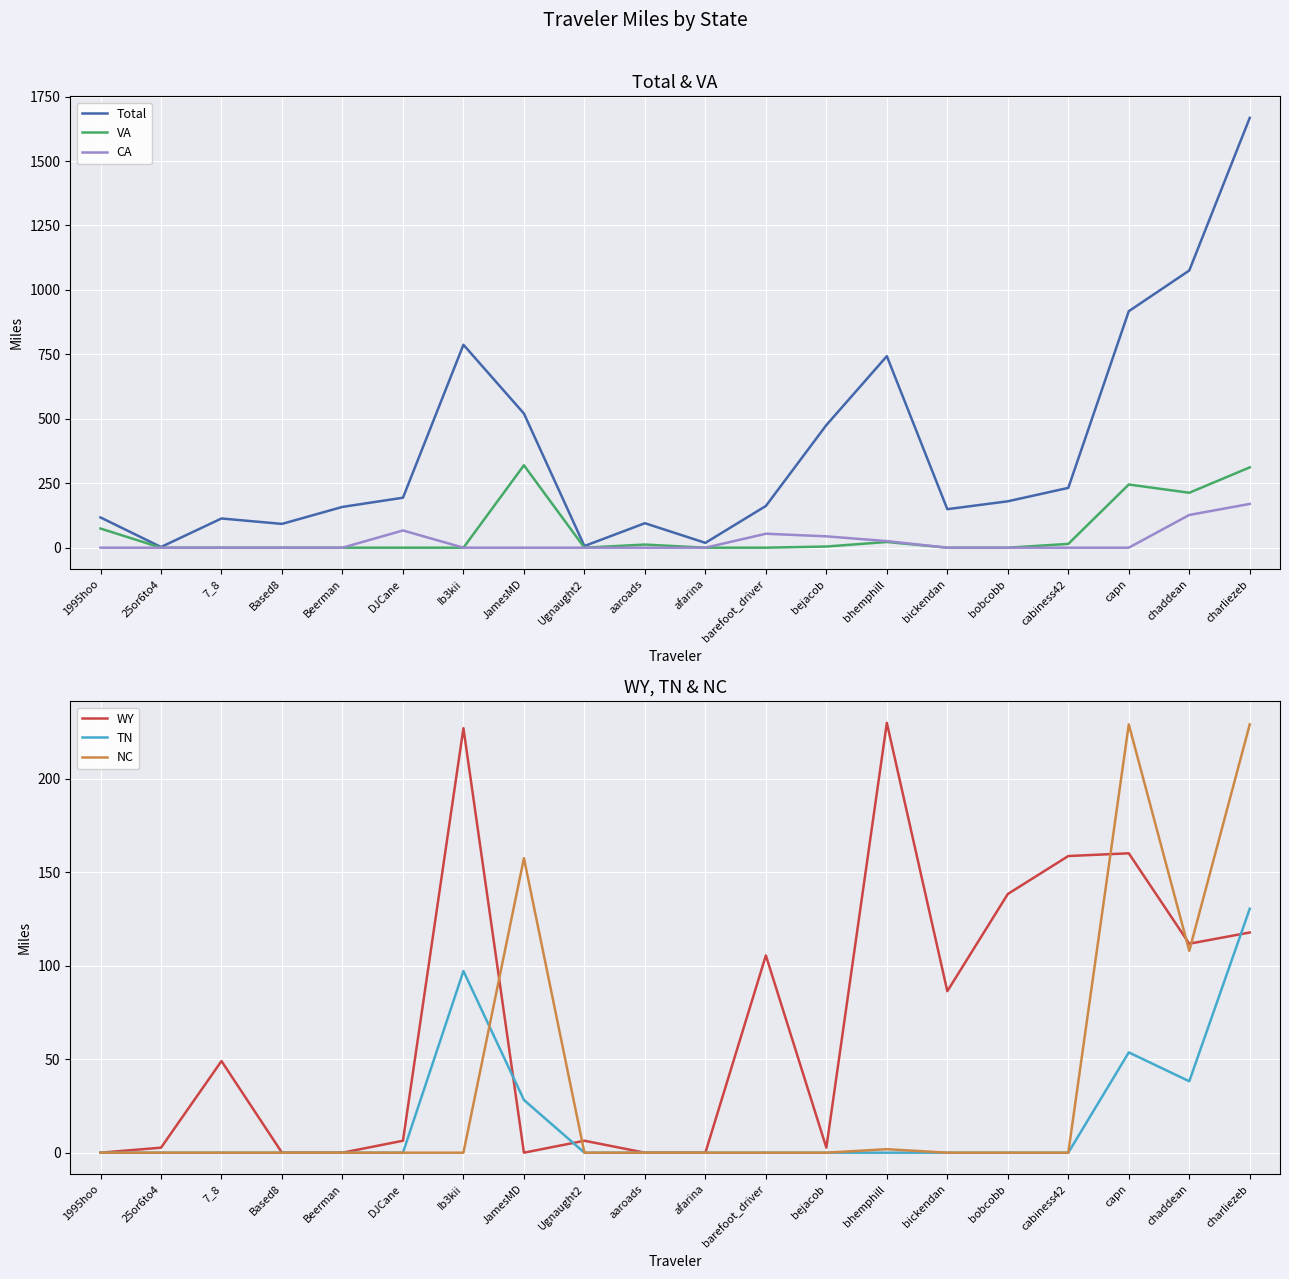

What is the difference between the VA values at bejacob and 25or6to4?

4.5